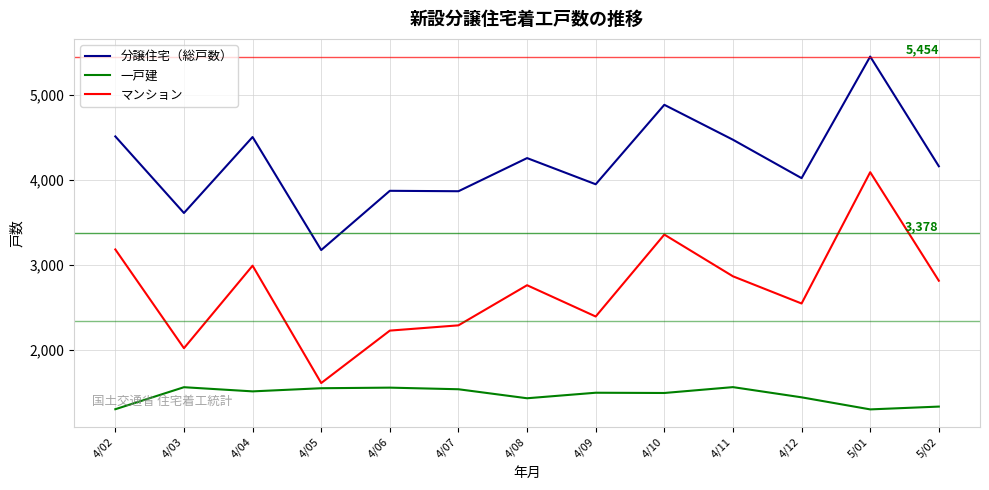

Which label corresponds to the largest value in the chart?

5/01